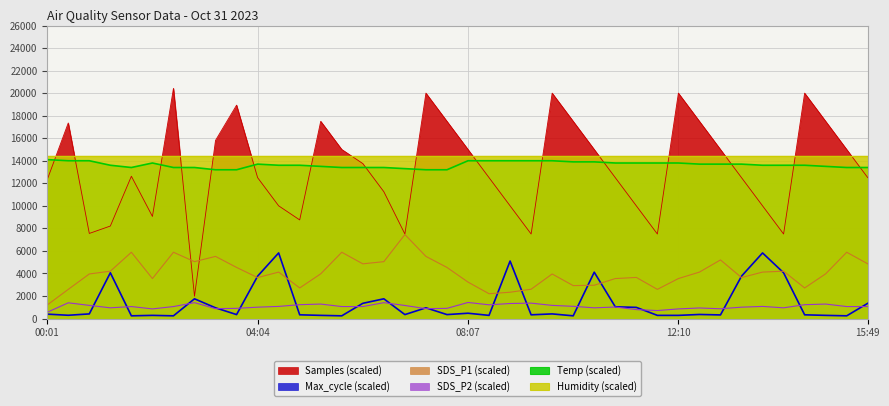

What is the difference between the SDS_P1 values at 06:54 and 06:30?

2406.7